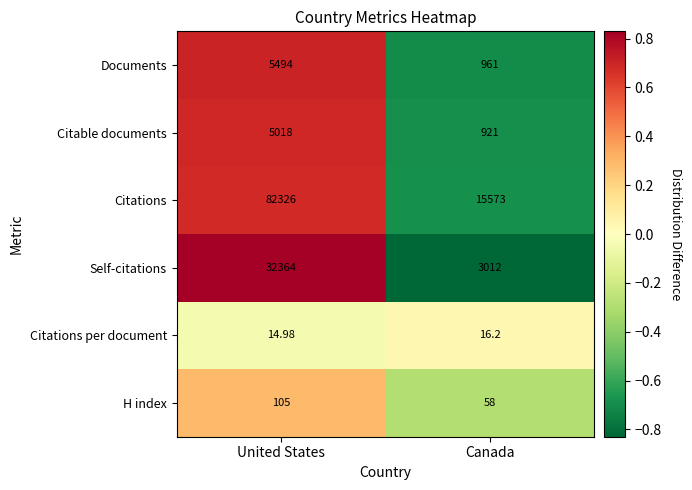

Which series has the widest spread of values?

Citations